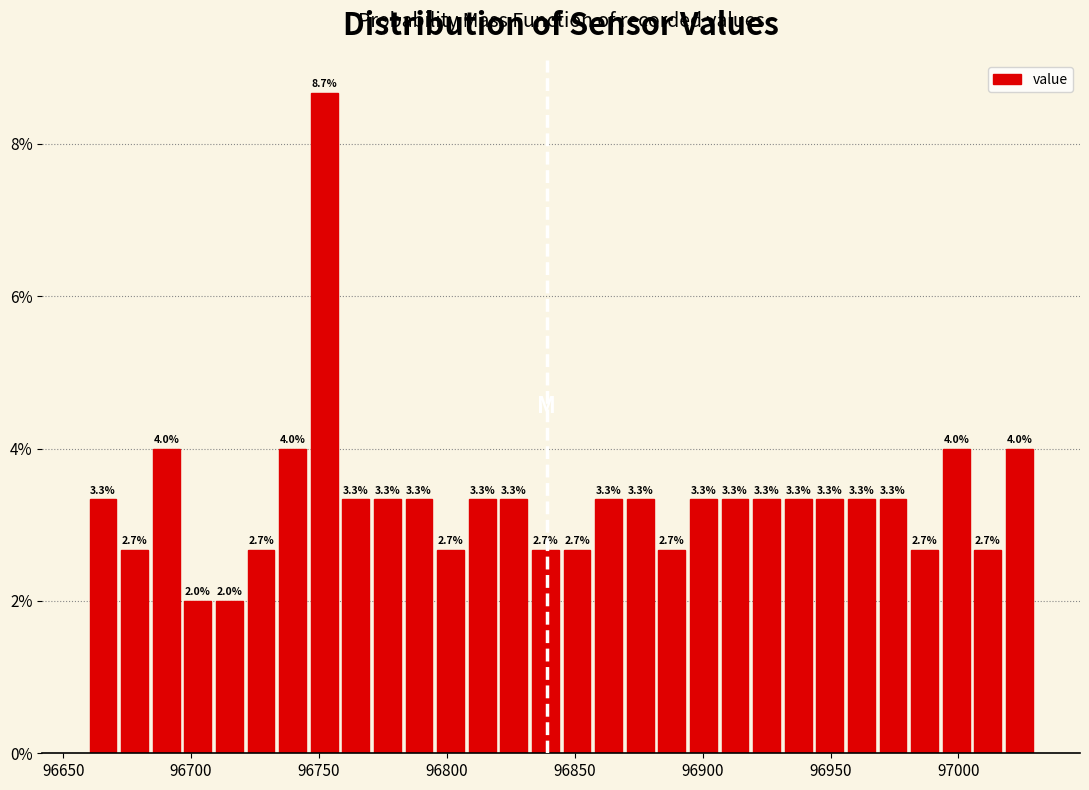

Read against the x-axis, roughly where is the centre of the tallest bar?

96750